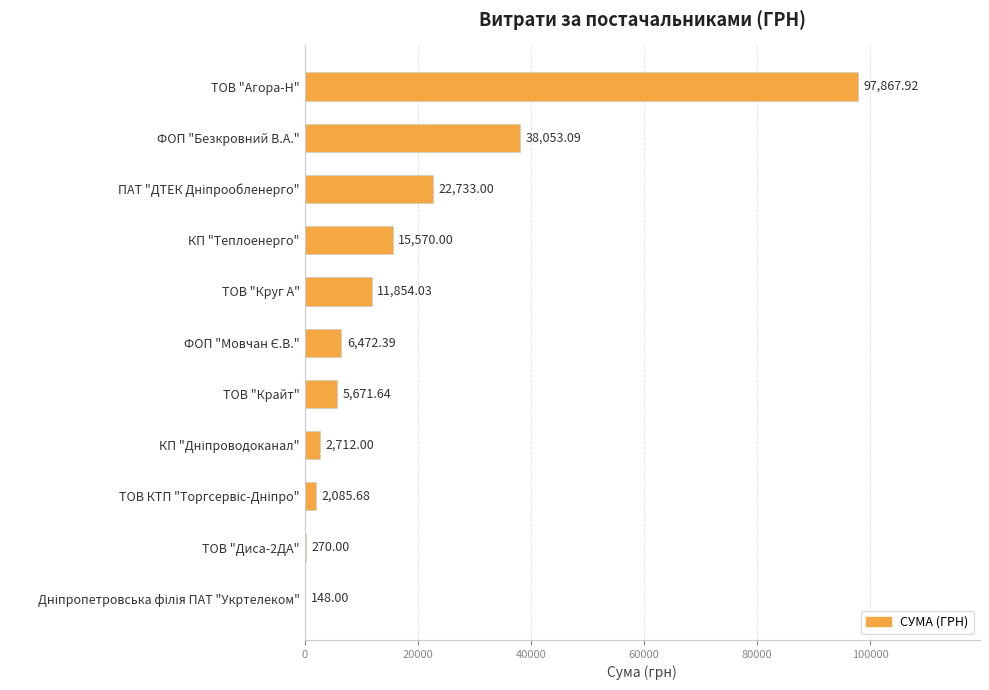

Which label corresponds to the largest value in the chart?

ТОВ "Агора-Н"